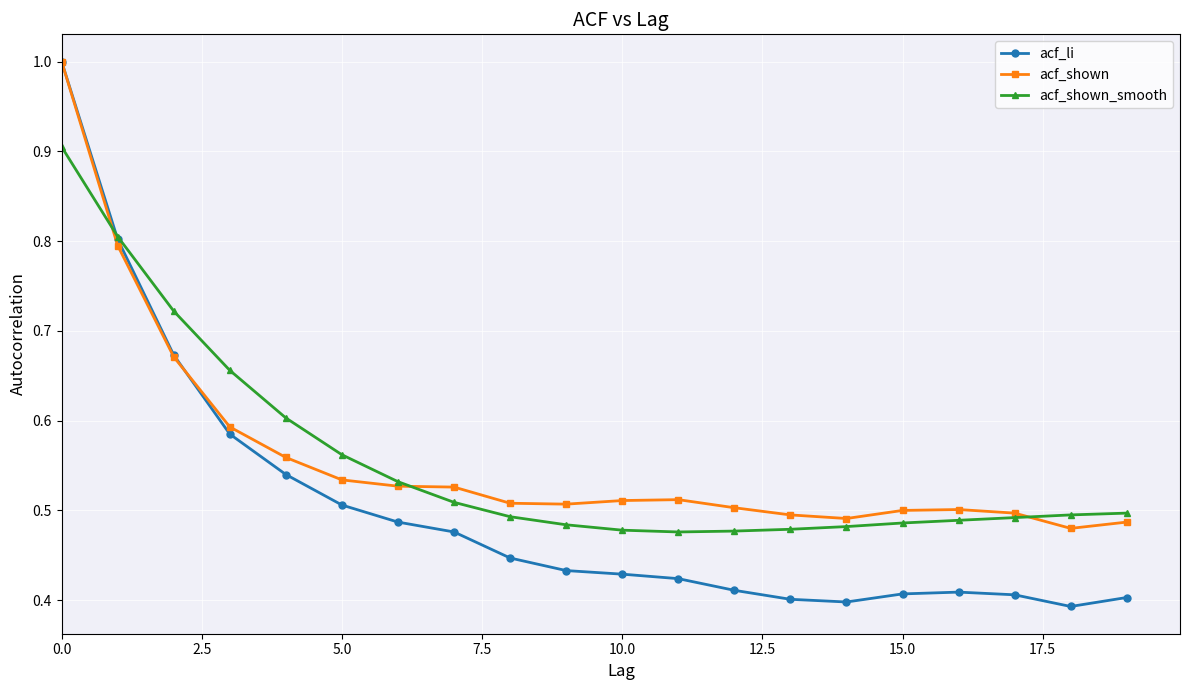

At how many categories does at least one series exceed 0?

20